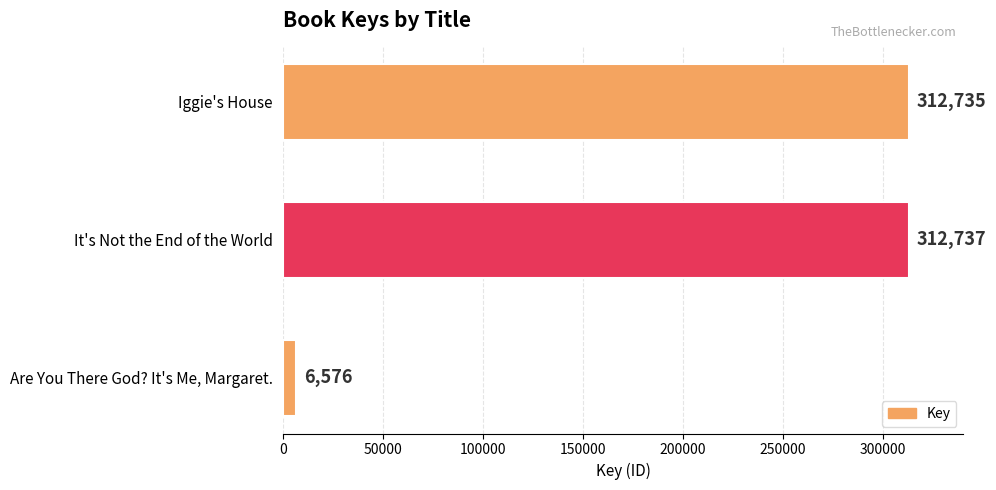

True or false: the data shows 107226 at It's Not the End of the World.

False